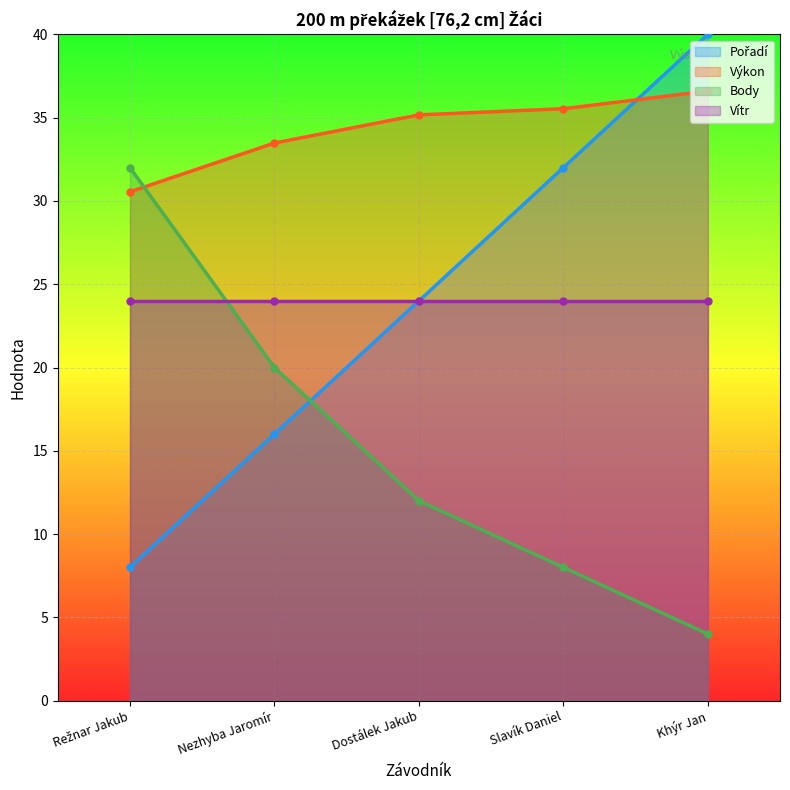

What is the value of the Výkon point at the 3rd from the left?

35.2